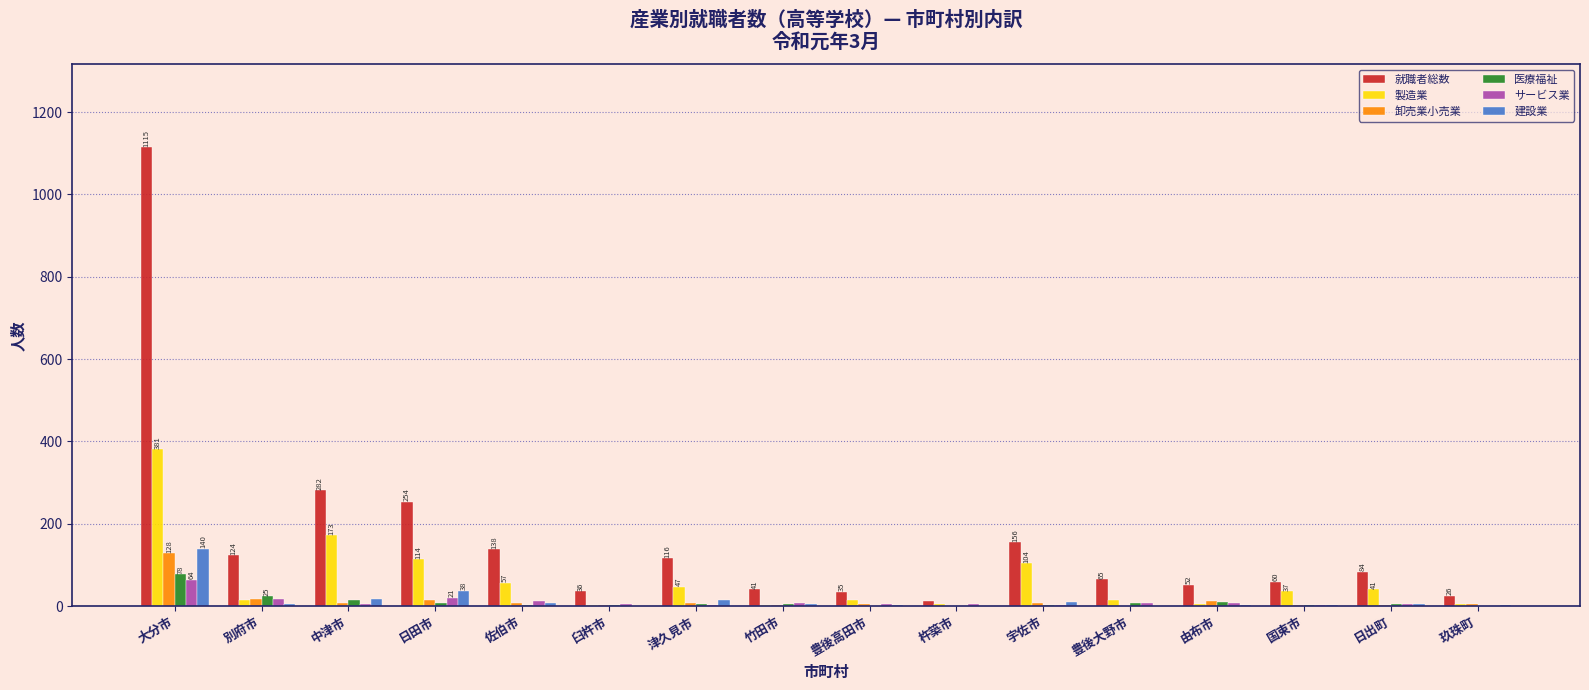

What is the difference between the 就職者総数 values at 宇佐市 and 玖珠町?

130